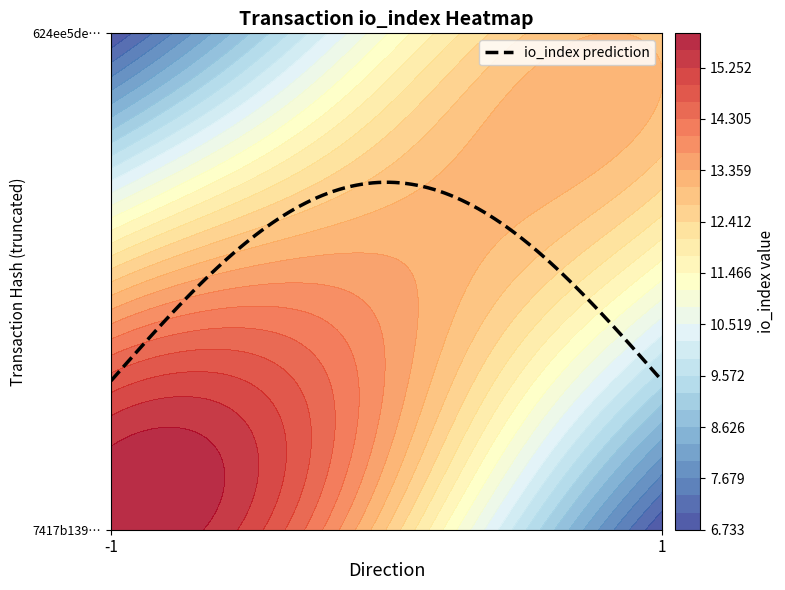

How many 624ee5de927b111240c6cfe75a61a4ac7ad344e values are between 1 and 12?

2